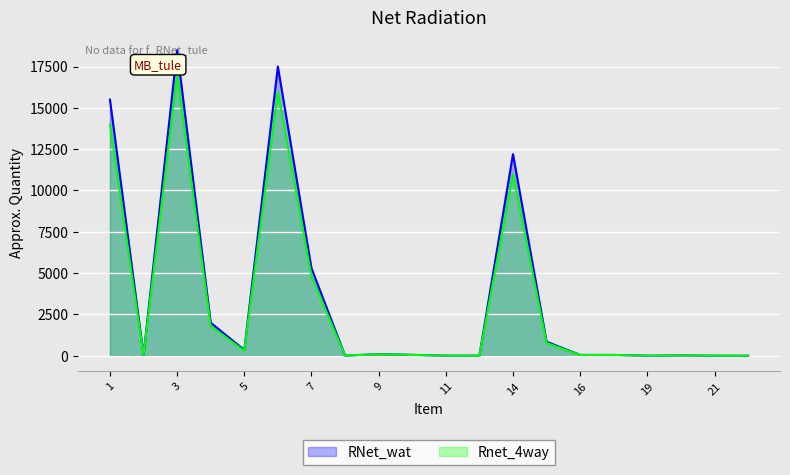

Which series has the largest total across all categories?

RNet_wat